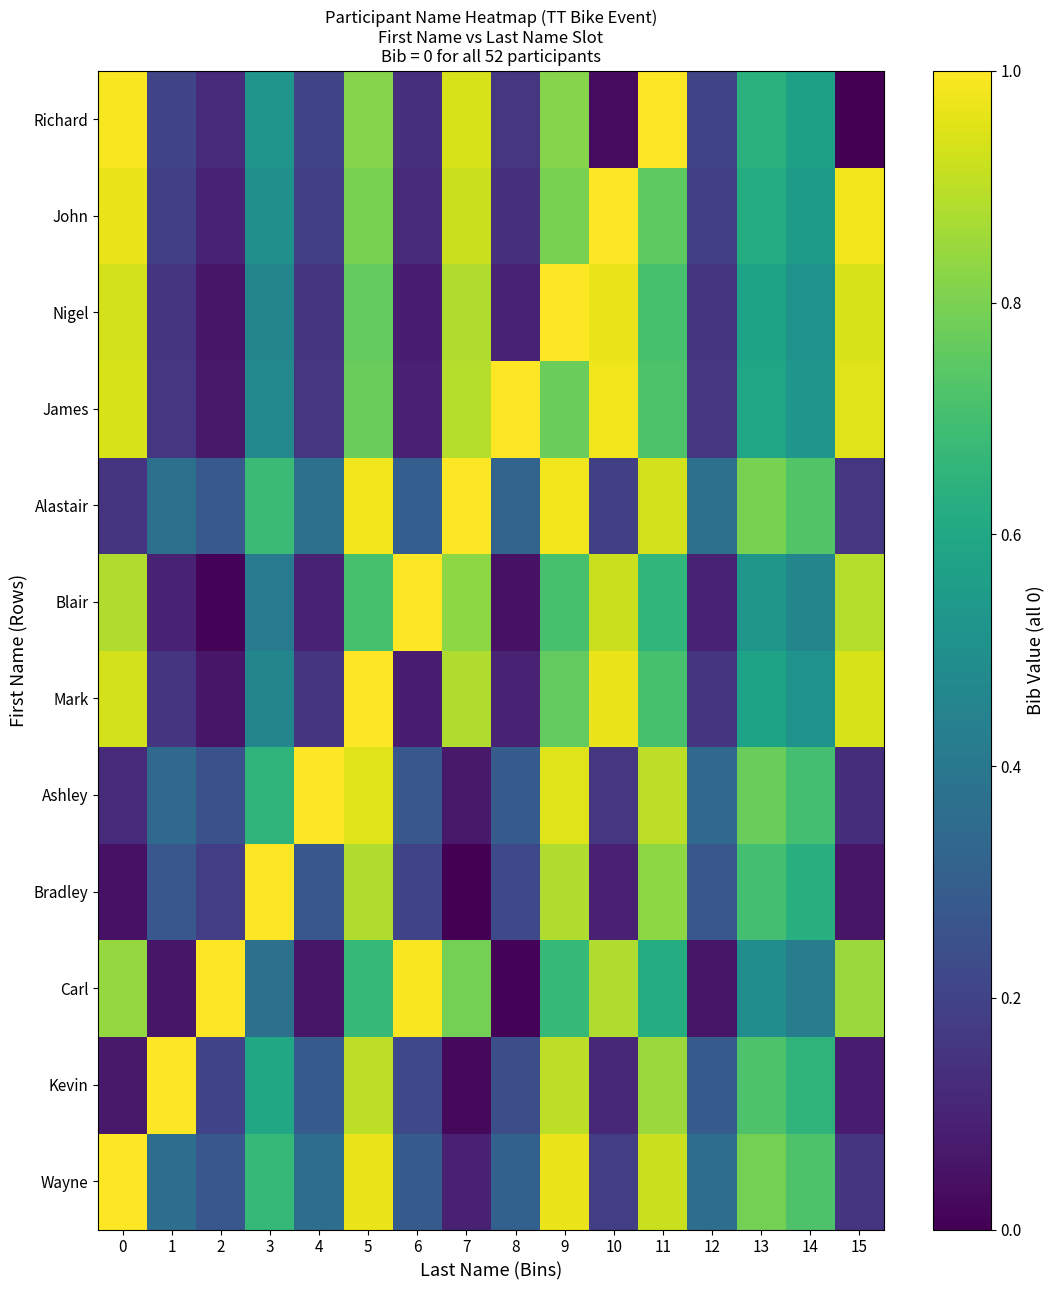

At how many categories does at least one series exceed 0?

16